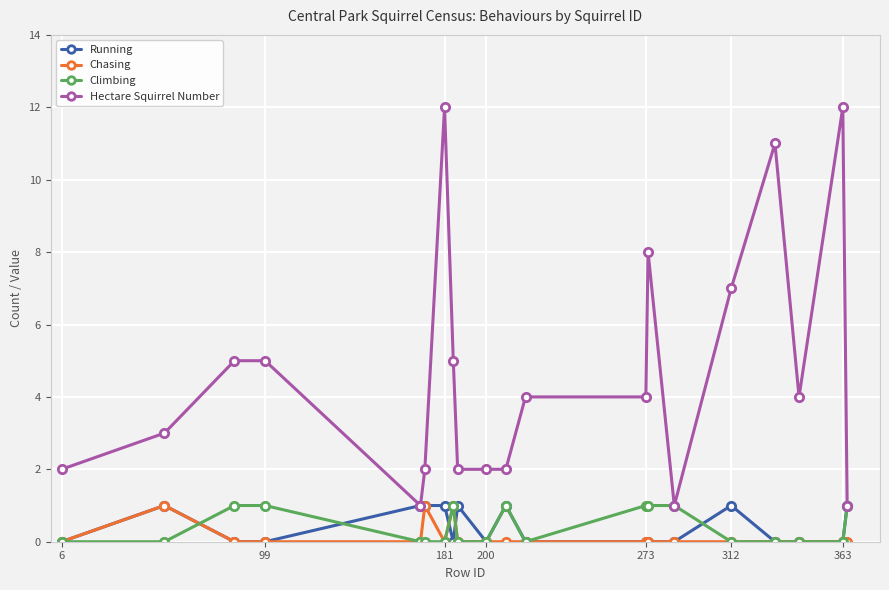

True or false: Hectare Squirrel Number has more than 1 points higher than both neighbors.

True